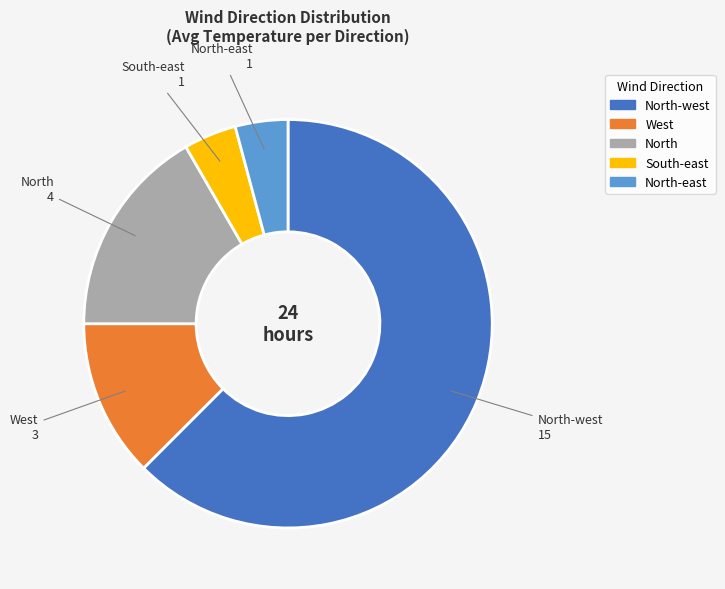

Is there any slice that represents more than half of the pie?

Yes